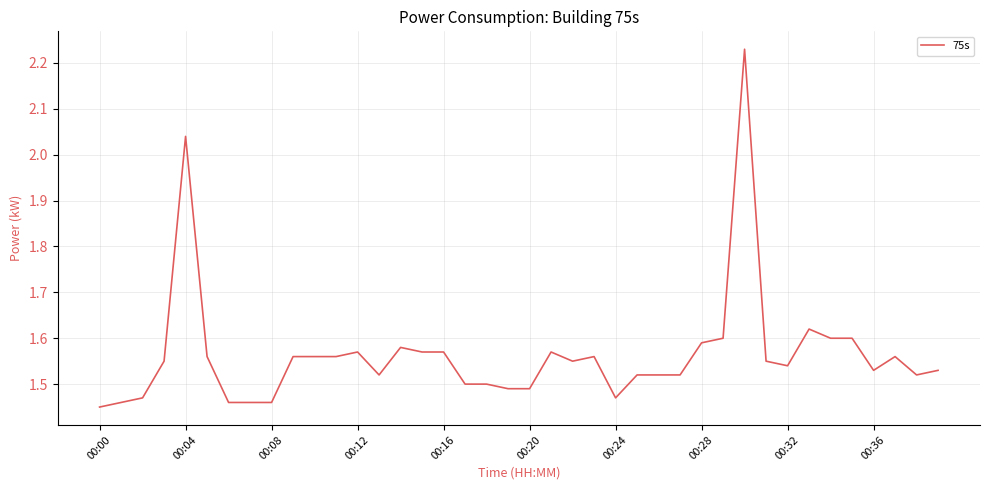

How many lines are shown in the chart?

1